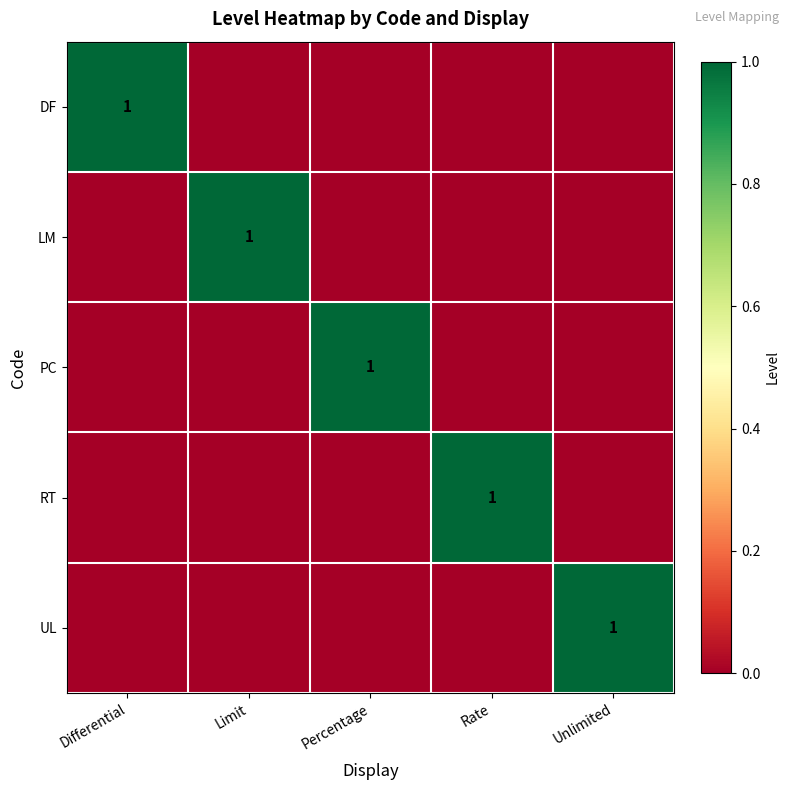

The LM series shows 0 at Limit. True or false?

False